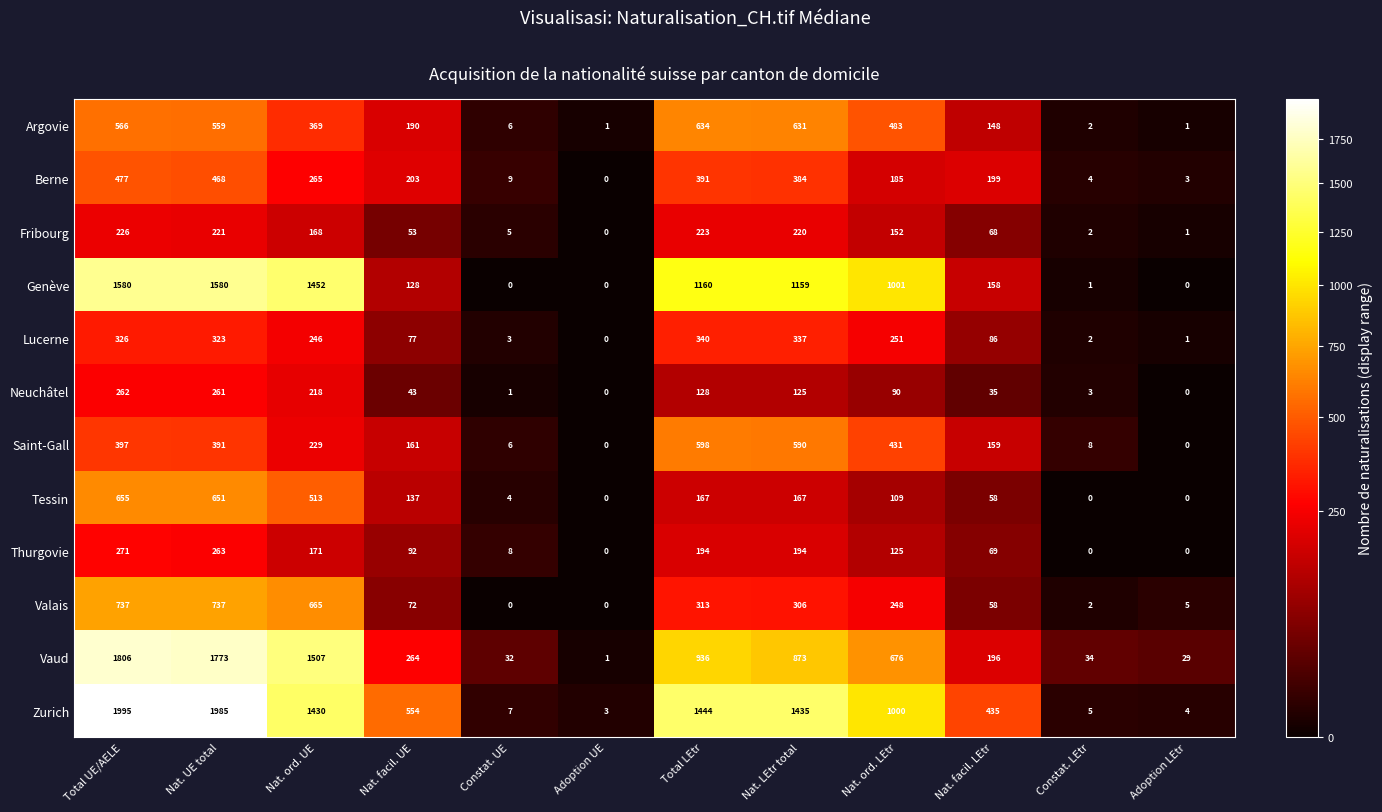

List the series in order of their peak value, highest first.

Zurich, Vaud, Genève, Valais, Tessin, Argovie, Saint-Gall, Berne, Lucerne, Thurgovie, Neuchâtel, Fribourg